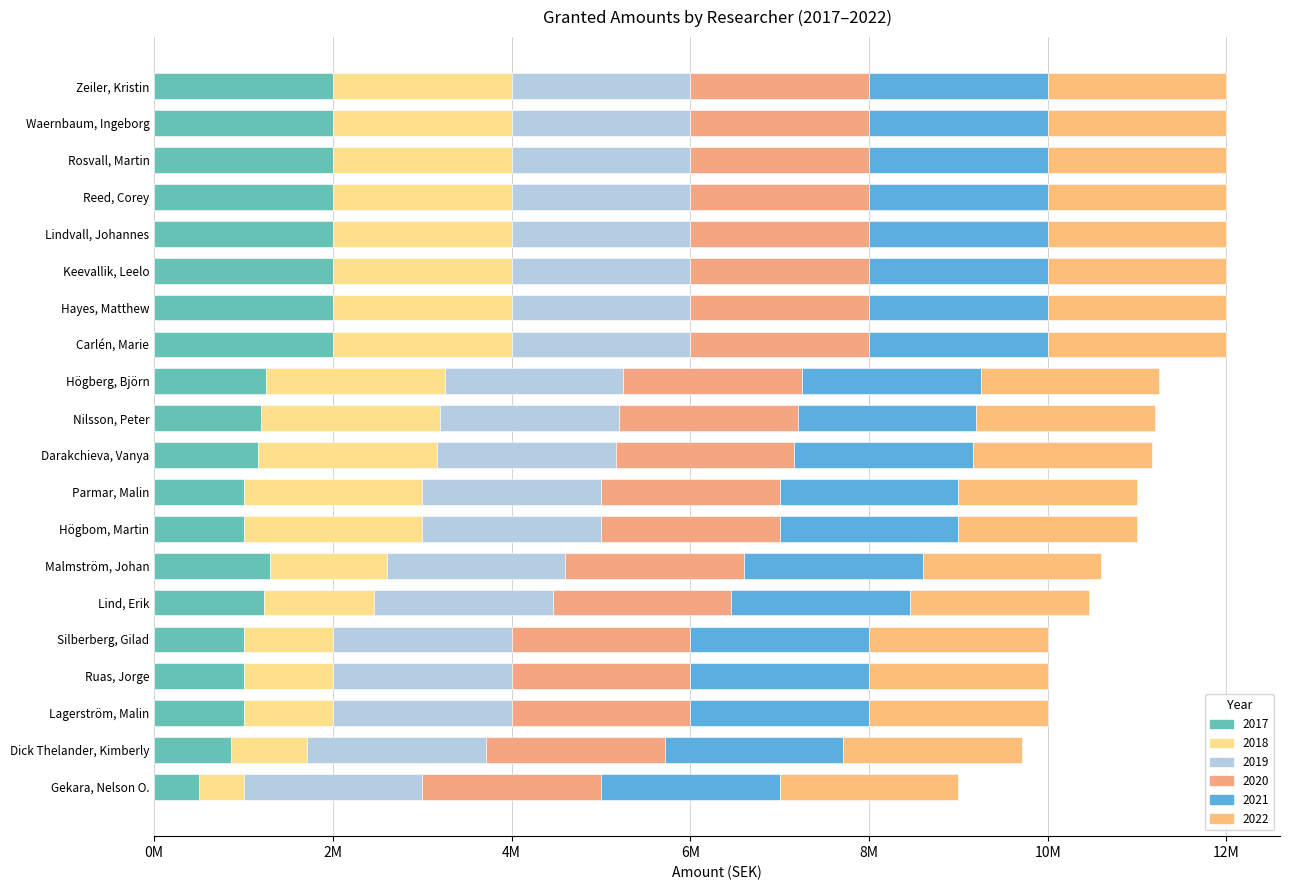

What are all the series names shown in the legend?

2017, 2018, 2019, 2020, 2021, 2022